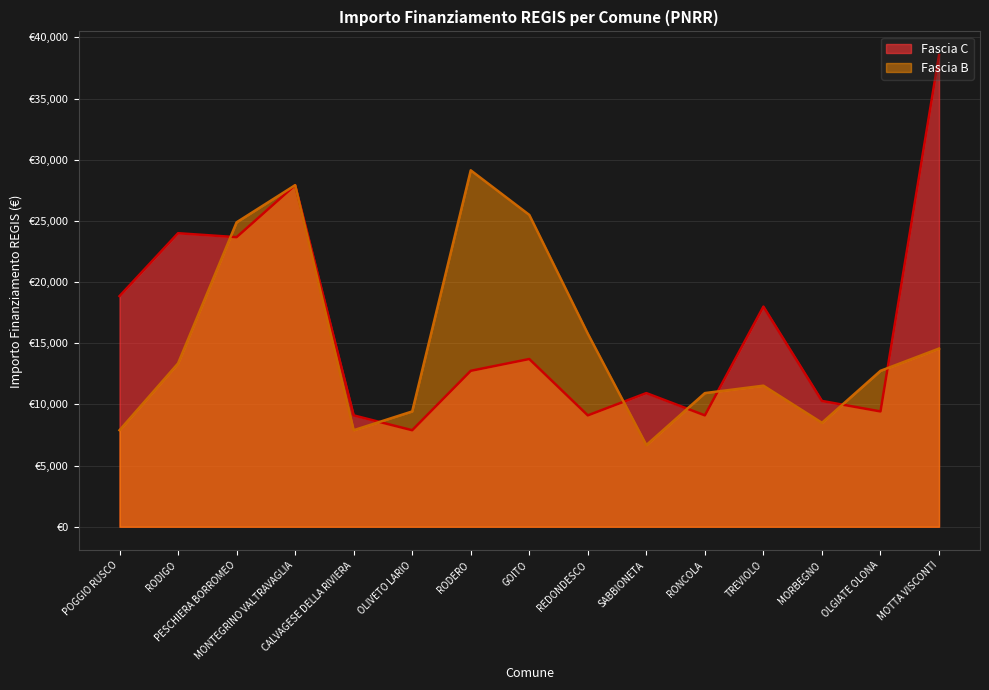

What is the greatest value displayed?

38565